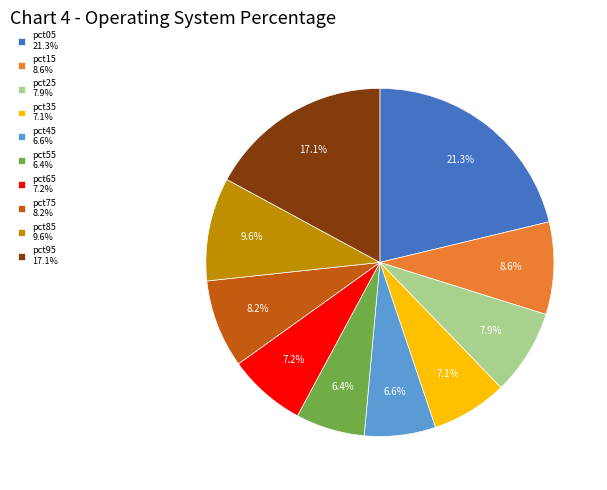

To the nearest percent, what is the difference between the pct05 and pct25 slice percentages?

13%